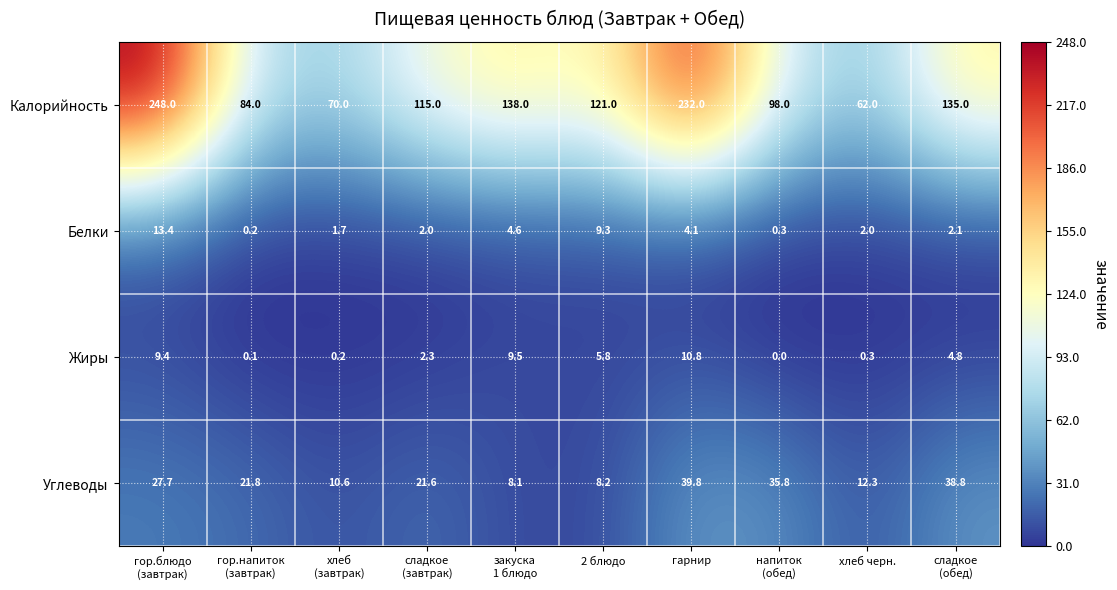

What is the greatest value displayed?

248.0